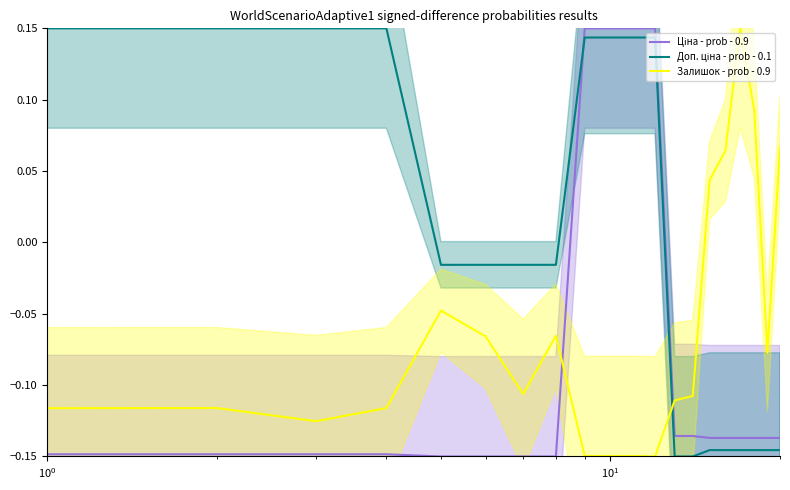

Is the value of Ціна - prob - 0.9 at 19 greater than the value of Залишок - prob - 0.9 at 11?

Yes